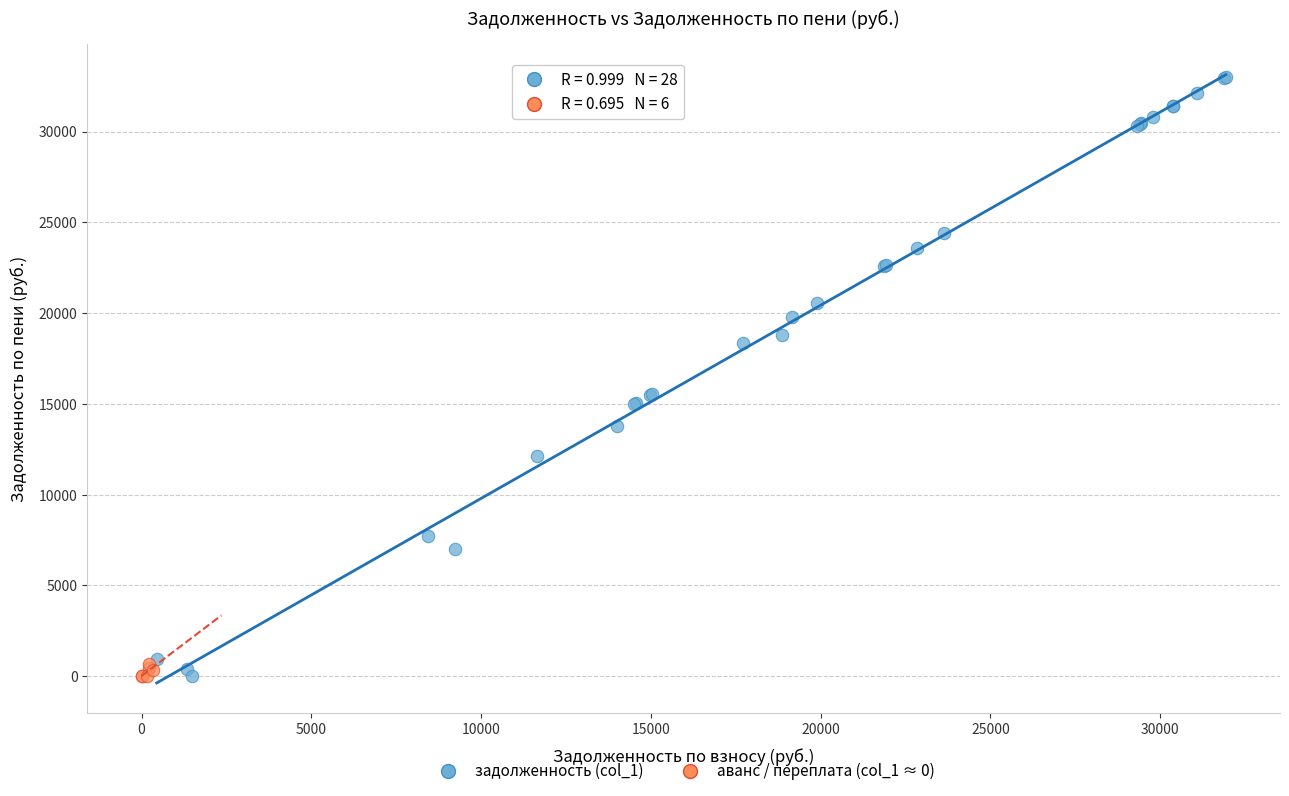

Which series has the largest Y range (max minus min)?

задолженность (col_1)